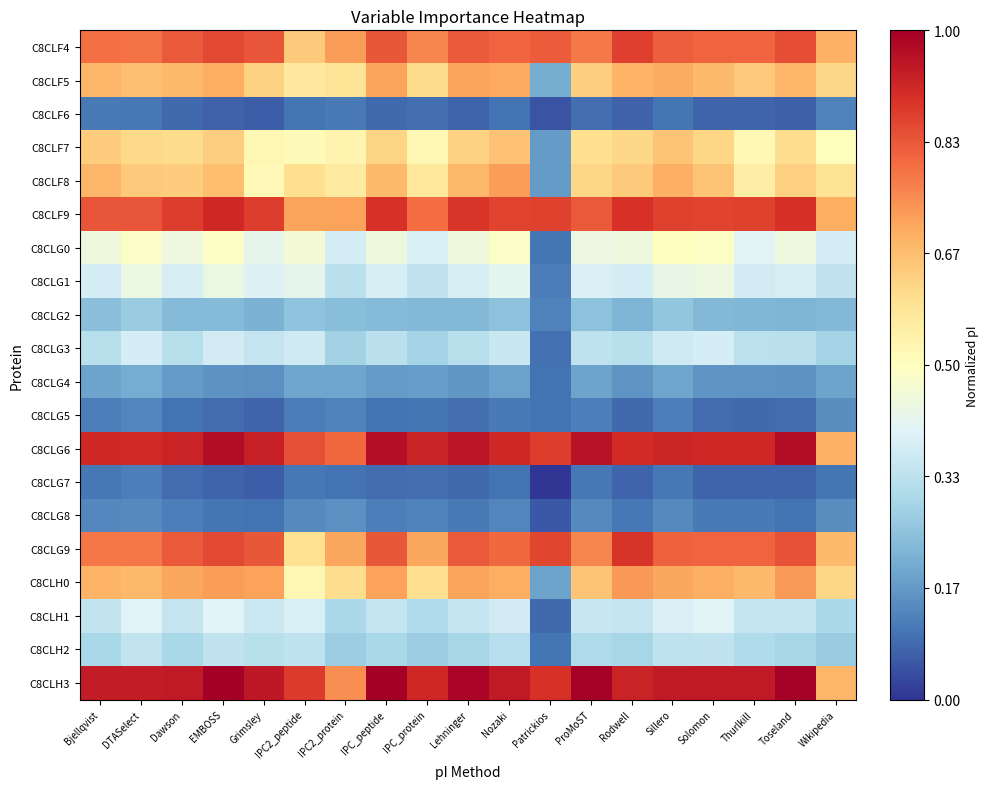

List the series in order of their peak value, lowest first.

C8CLG7, C8CLF6, C8CLG5, C8CLG8, C8CLG4, C8CLG2, C8CLH2, C8CLG3, C8CLH1, C8CLG1, C8CLG0, C8CLF7, C8CLF5, C8CLF8, C8CLH0, C8CLF4, C8CLG9, C8CLF9, C8CLG6, C8CLH3